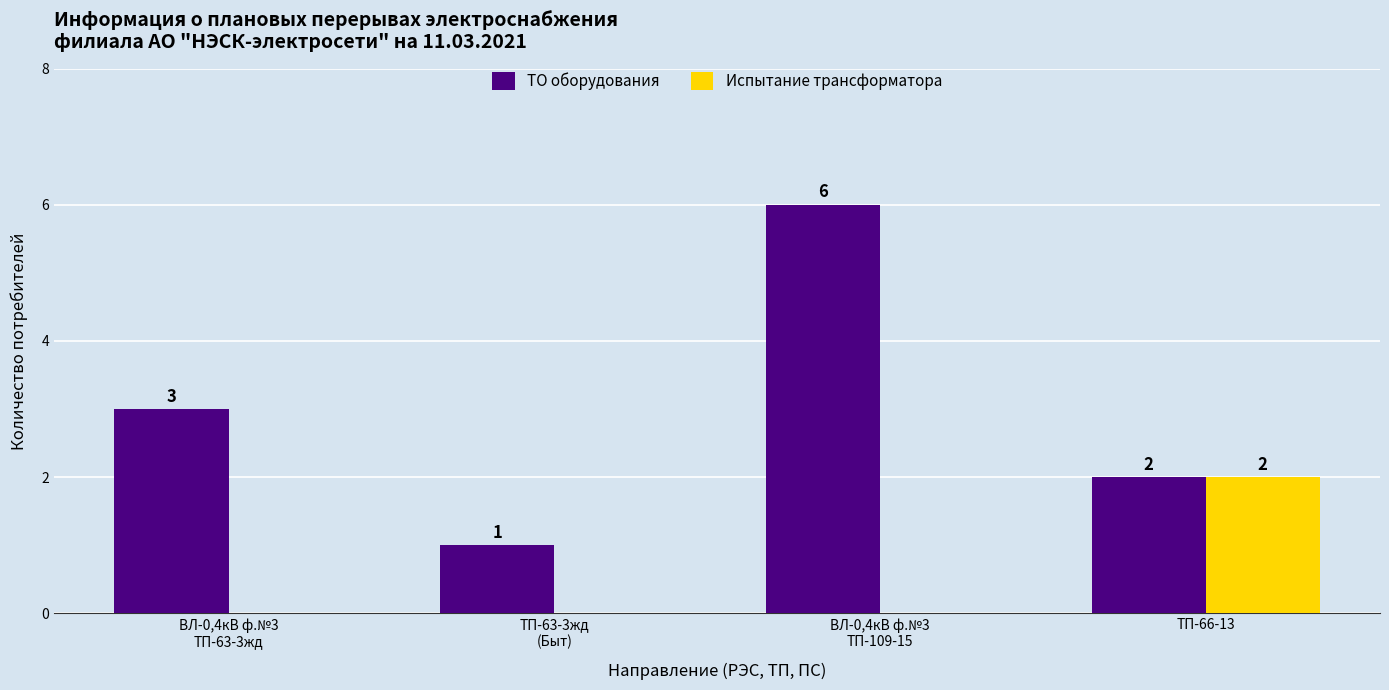

How many groups of bars are there?

4